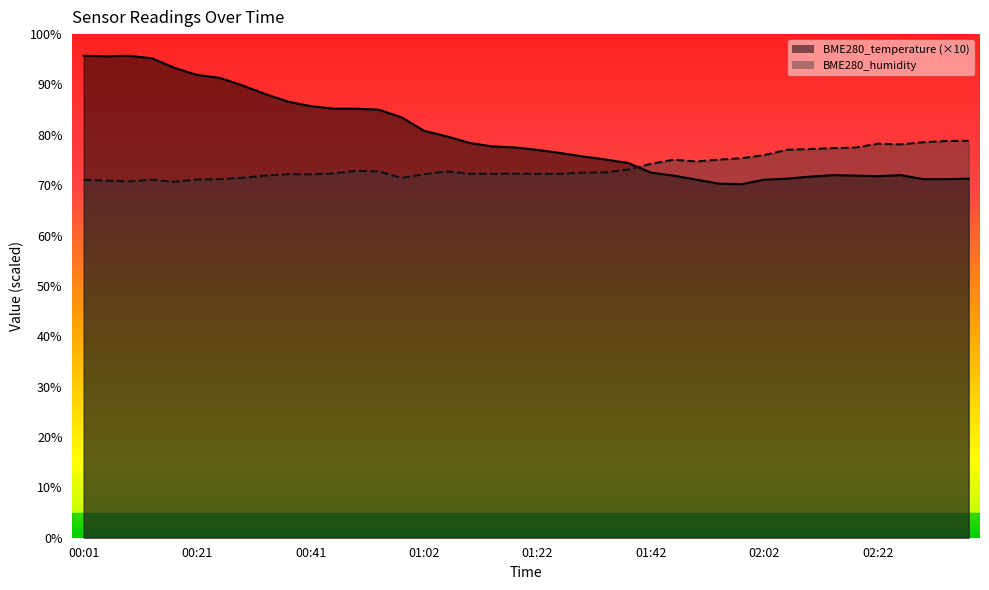

The value of BME280_humidity at 01:58 is 121.9. True or false?

False